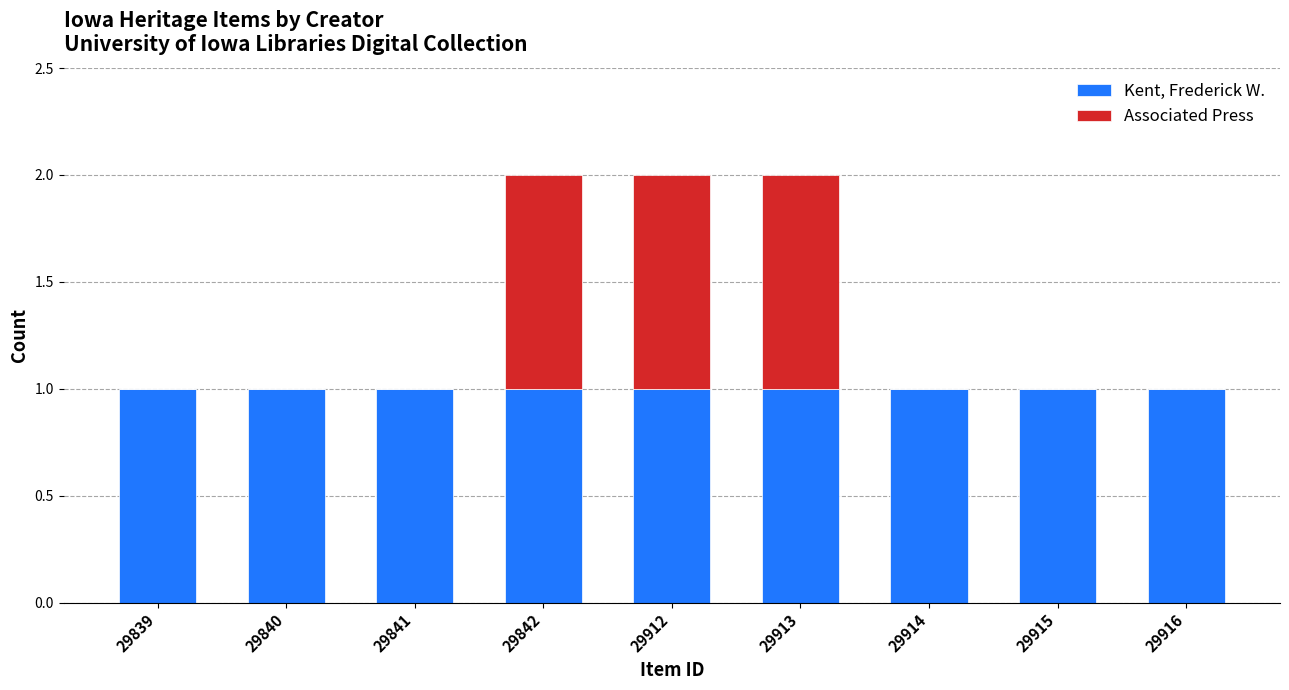

Is it true that Kent, Frederick W. equals 1 at 29915?

True